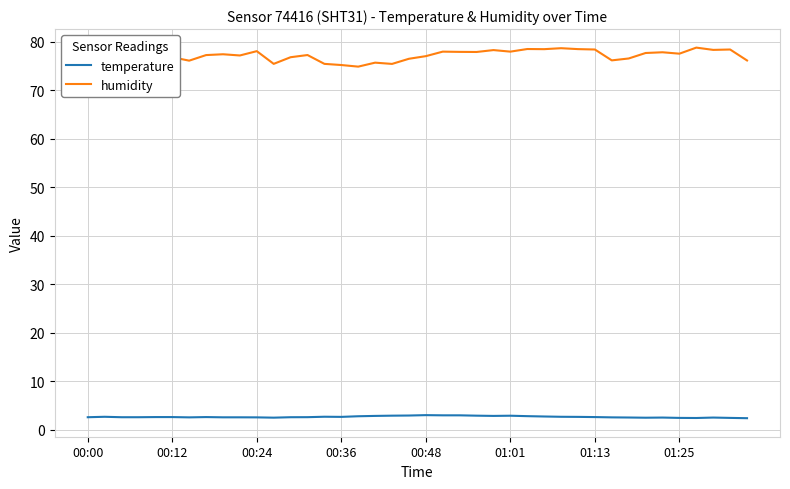

Does the chart have visible grid lines?

Yes